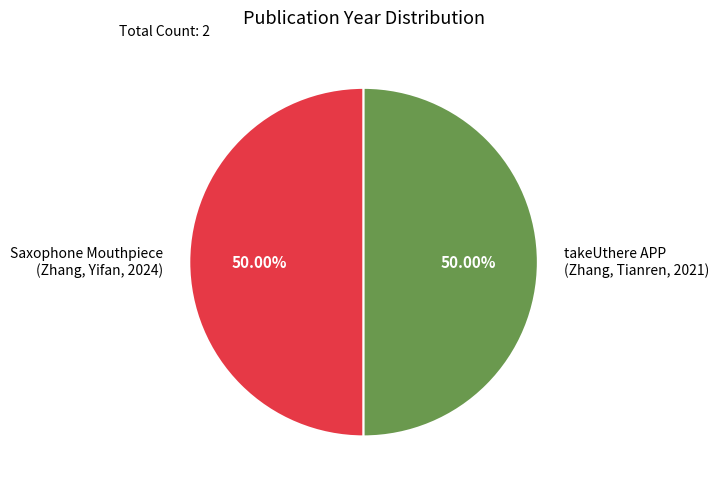

Approximately how many times larger is the value at Saxophone Mouthpiece (Zhang, Yifan, 2024) compared to takeUthere APP (Zhang, Tianren, 2021)?

1.0